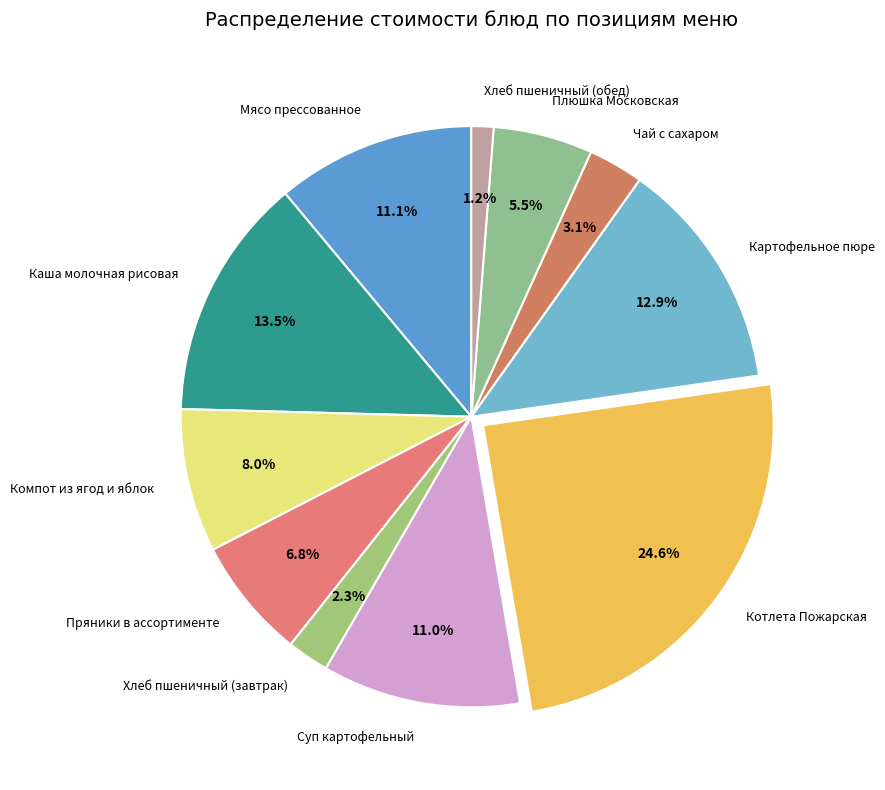

True or false: Котлета Пожарская accounts for 25% of the total.

True